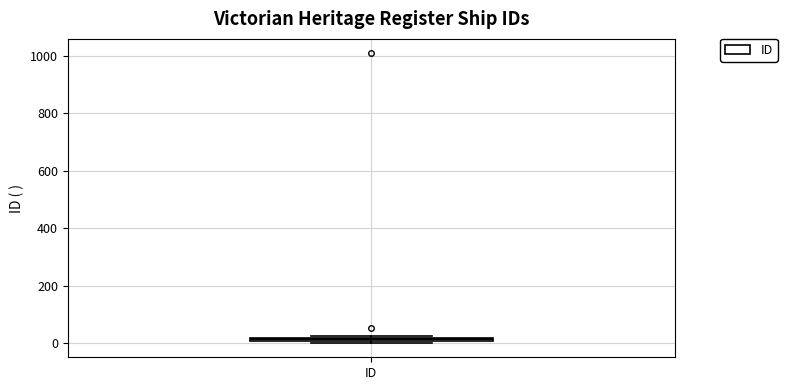

Where is the lower edge of the box for ID on the y-axis? The values are not printed on the chart, so give them approximately, as read against the axis.

0